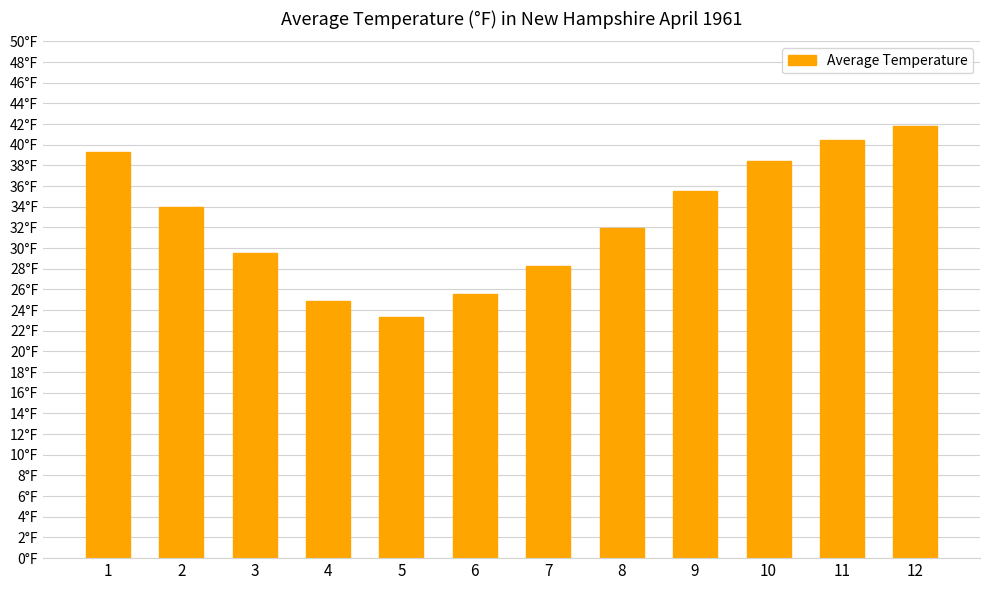

Which has a higher value, 3 or 1?

1